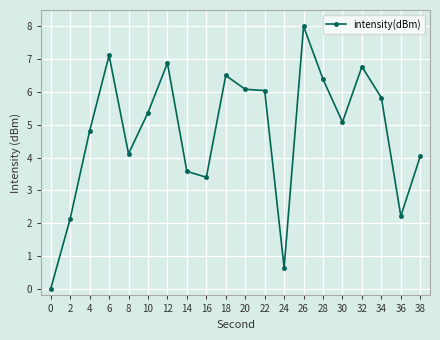

Where is the first local minimum?

8